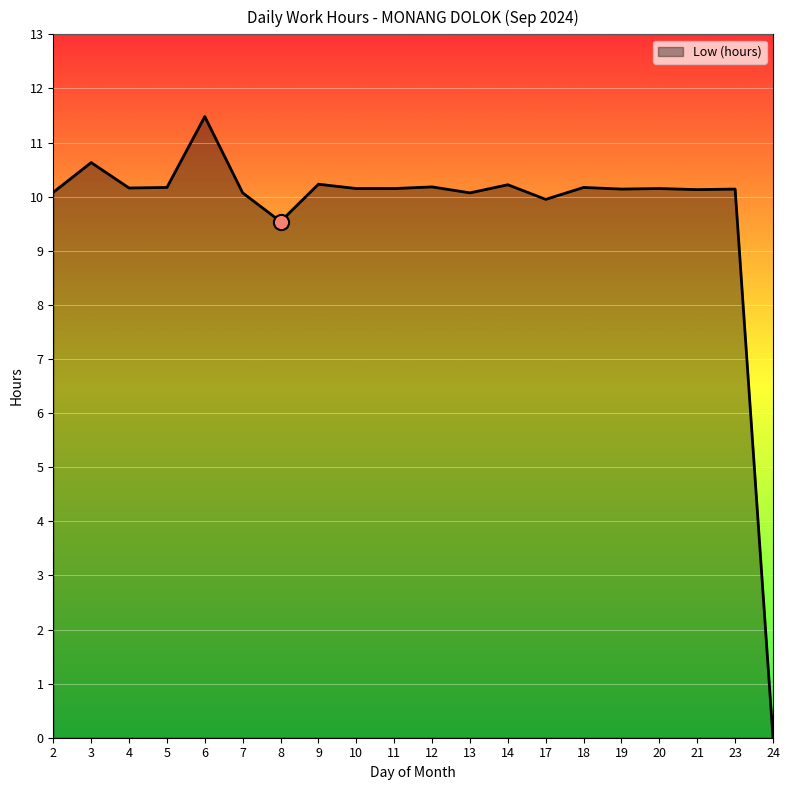

Approximately how many times larger is the value at 5 compared to 13?

1.0